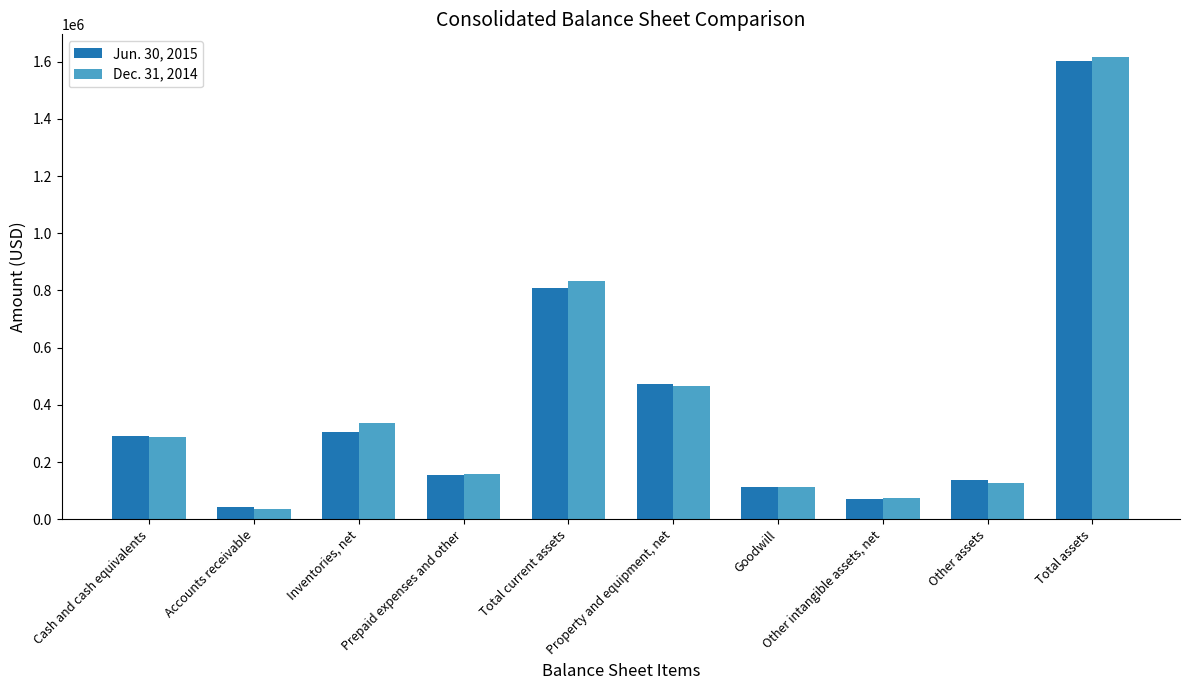

Which label corresponds to the largest value in the chart?

Total assets